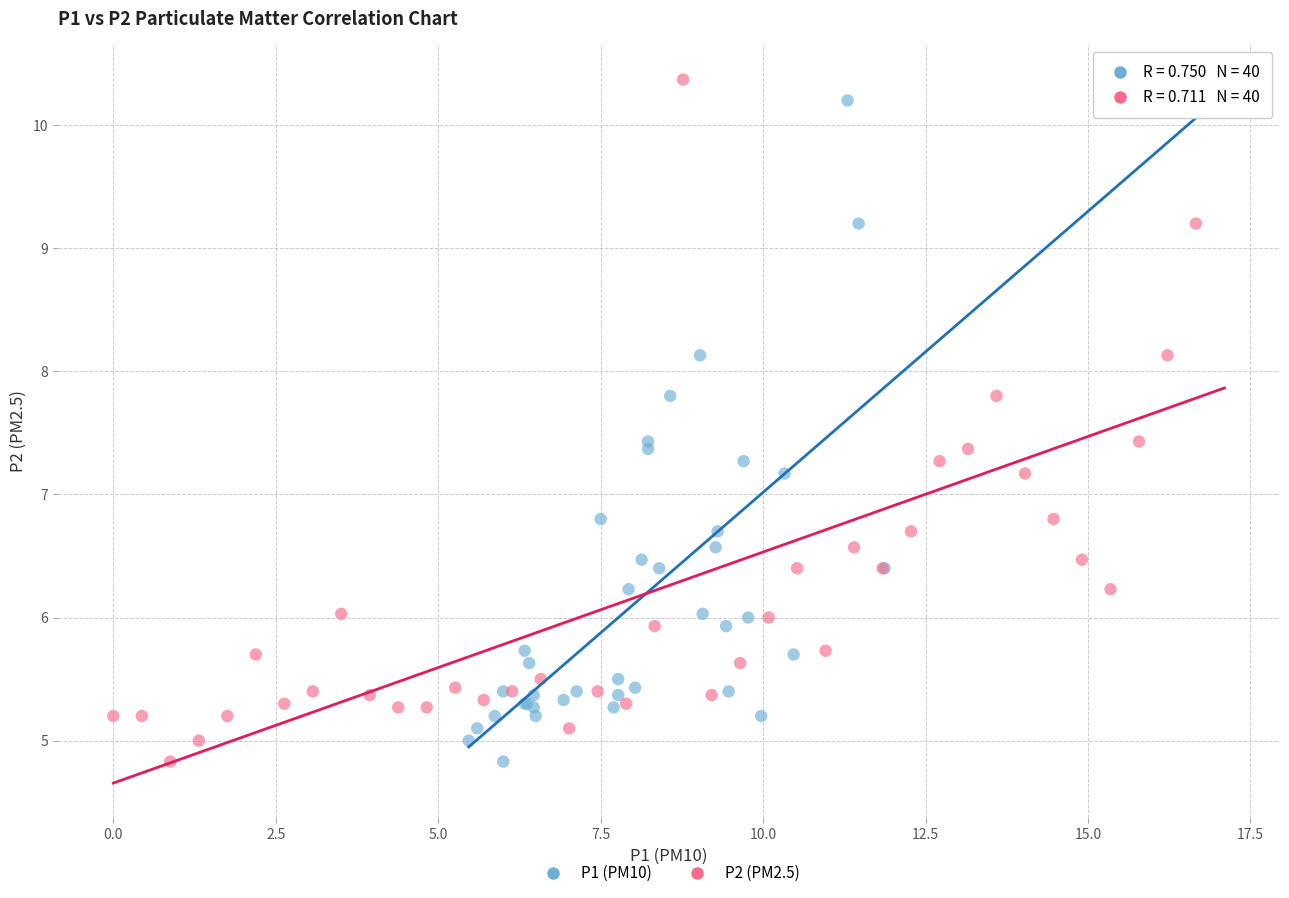

What are all the series names shown in the legend?

P1 (PM10), P2 (PM2.5)